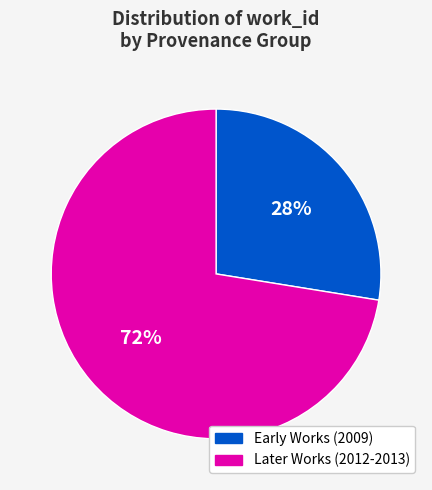

Is there any slice that represents more than half of the pie?

Yes